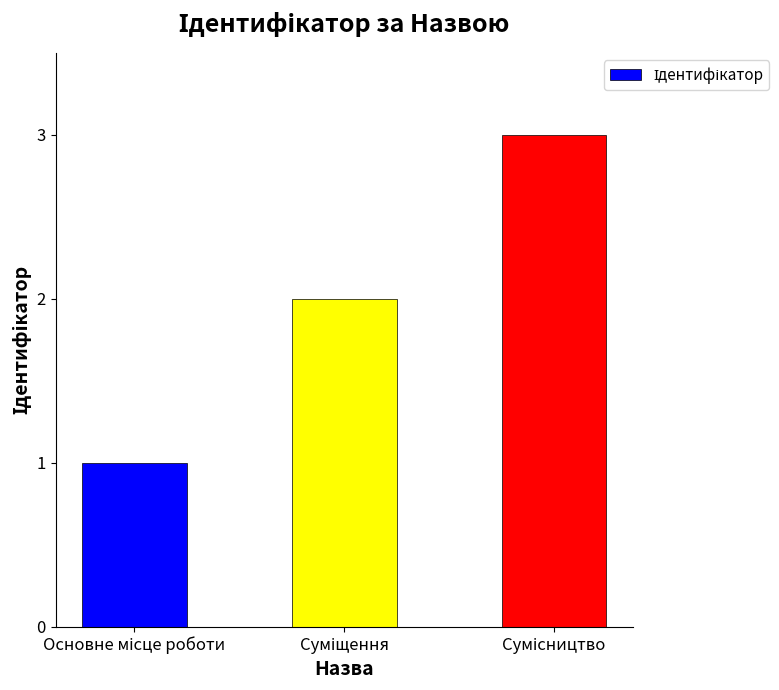

How many values are between 1 and 3?

3